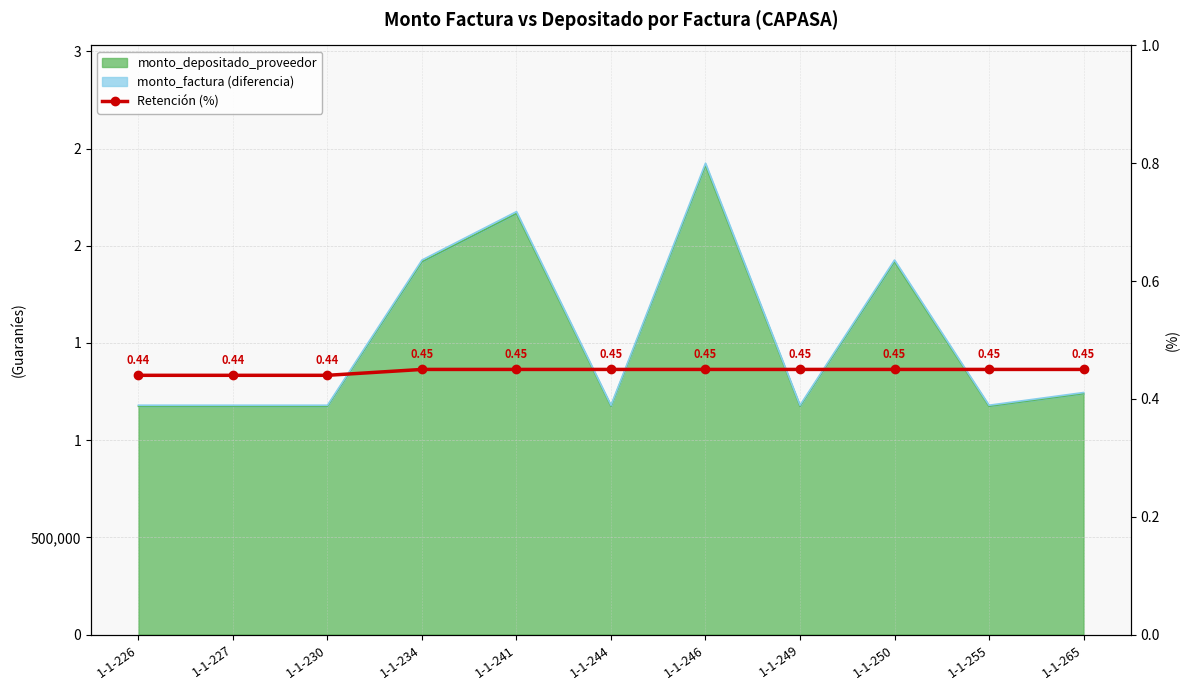

Which label corresponds to the smallest value in the chart?

1-1-226